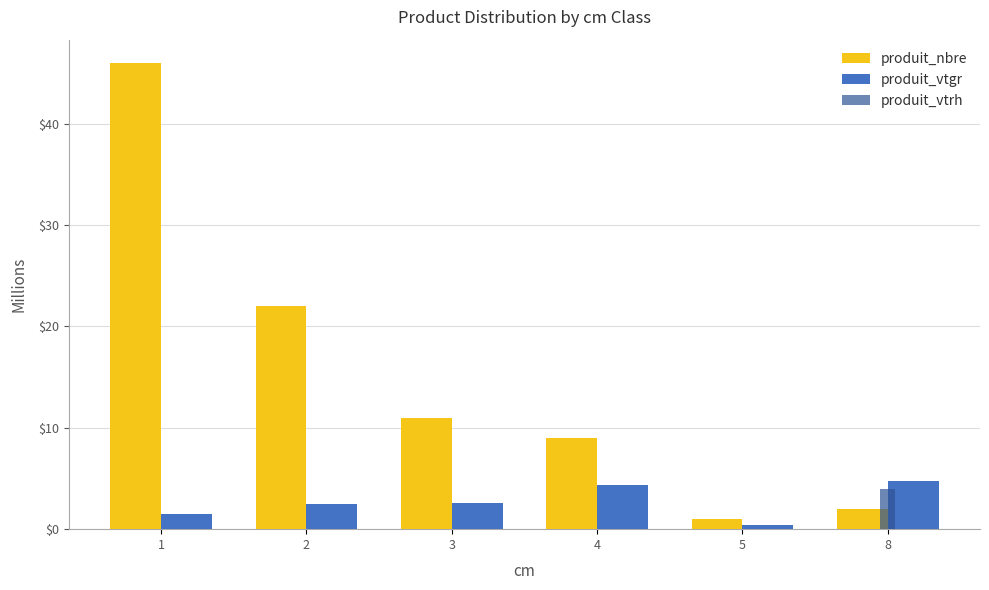

How many series are shown in this chart?

3